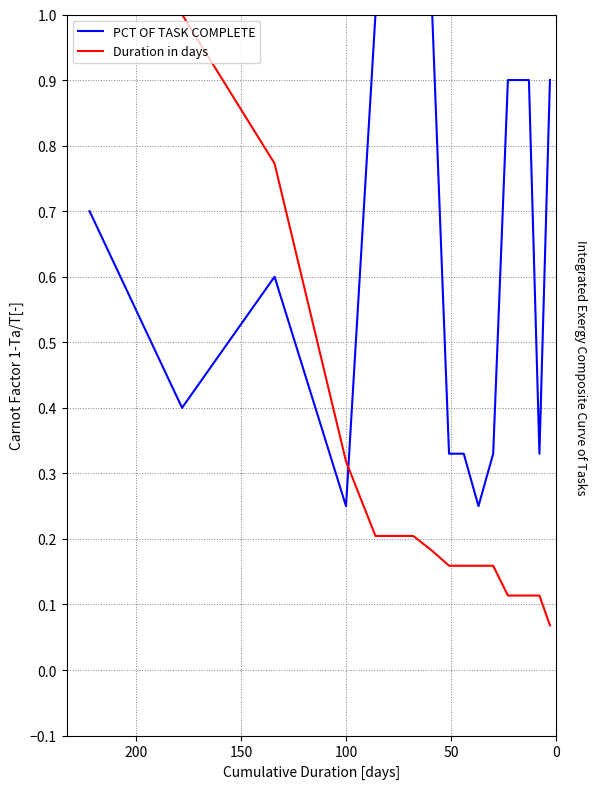

What is the difference between the maximum and minimum values in the Duration in days series?

0.9